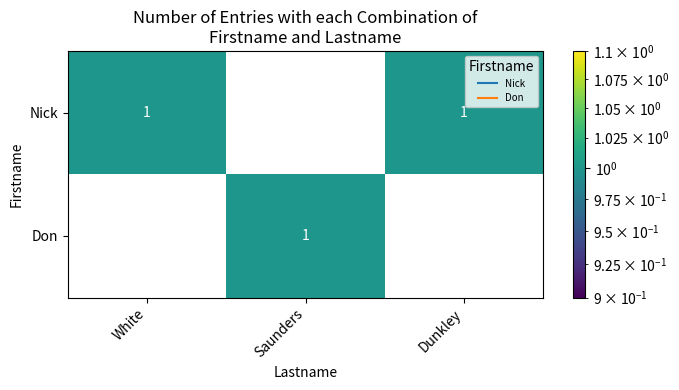

List the series in order of their overall mean, highest first.

Nick, Don